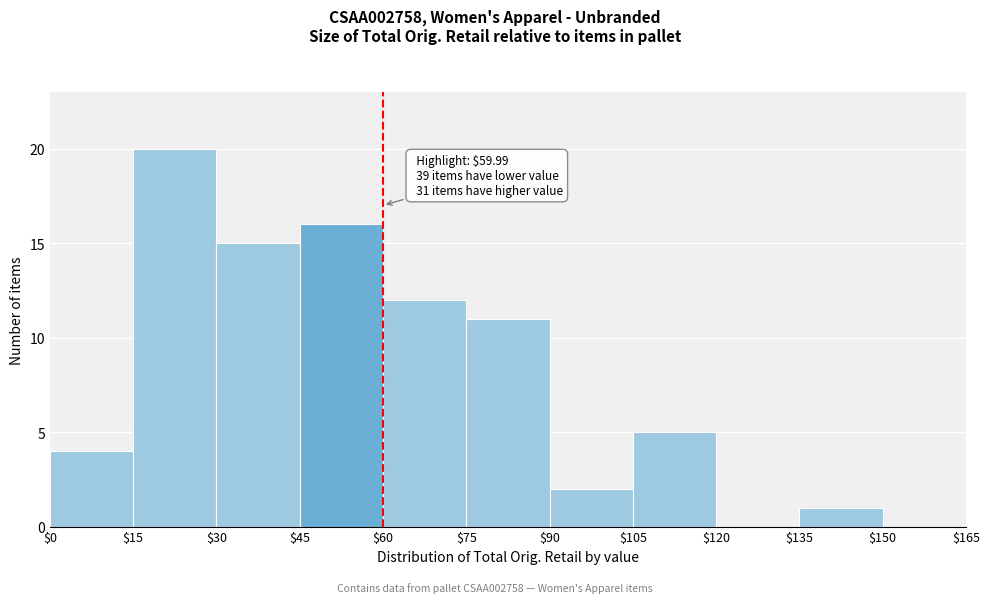

Which range on the x-axis has the tallest bar?

$15 to $30